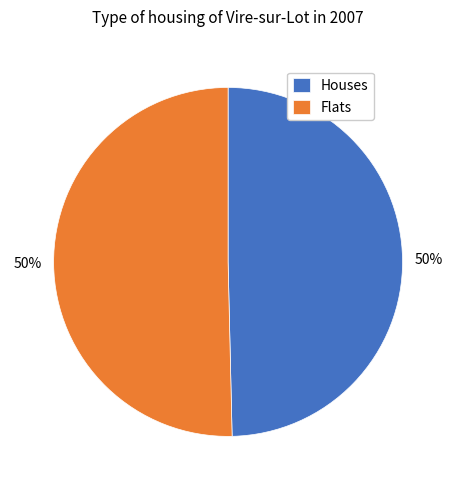

To the nearest percent, what is the combined percentage of Flats and Houses?

100%